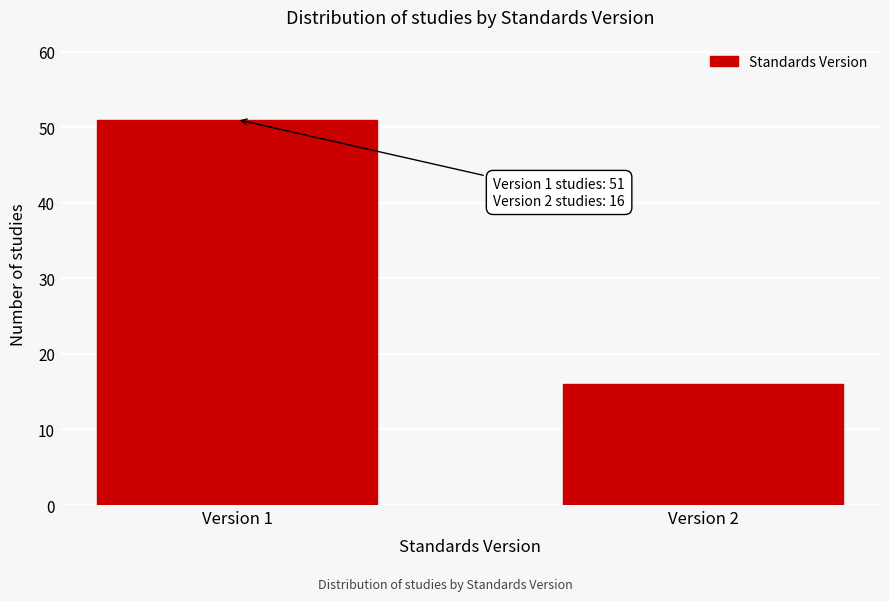

Reading right to left, what are all the values shown in this chart?

16	51